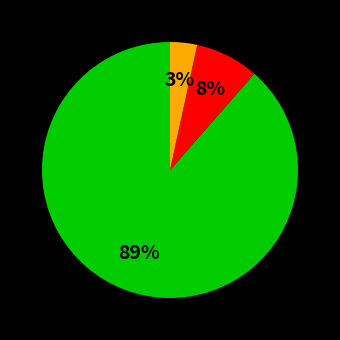

Is there any slice that represents more than half of the pie?

Yes